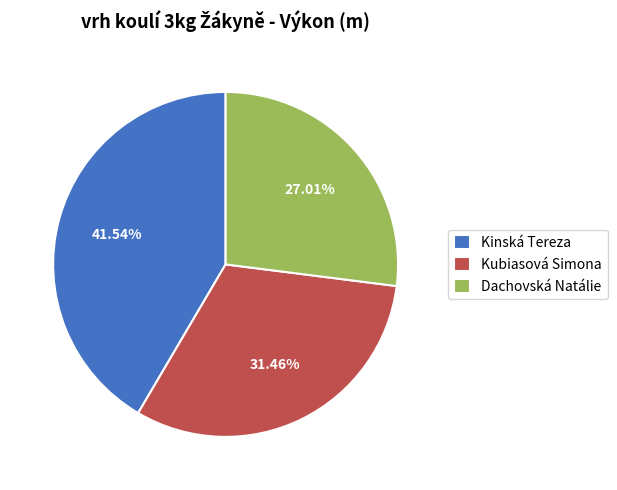

To the nearest percent, what is the combined percentage of Kinská Tereza and Dachovská Natálie?

69%